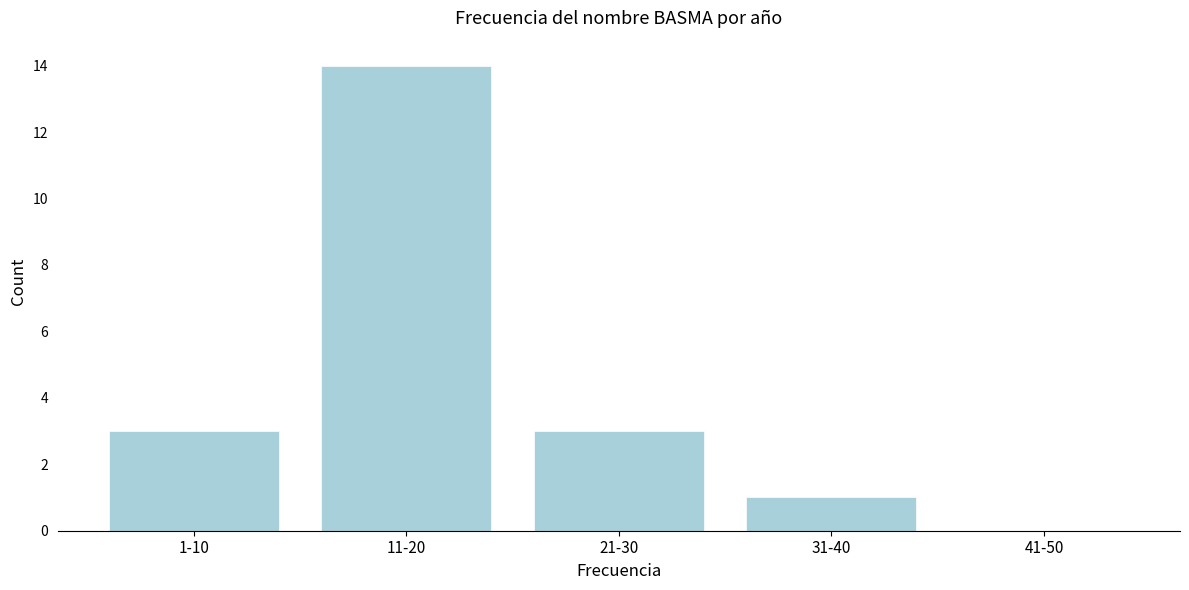

Reading left to right, what are all the values shown in this chart?

1-10=3	11-20=14	21-30=3	31-40=1	41-50=0